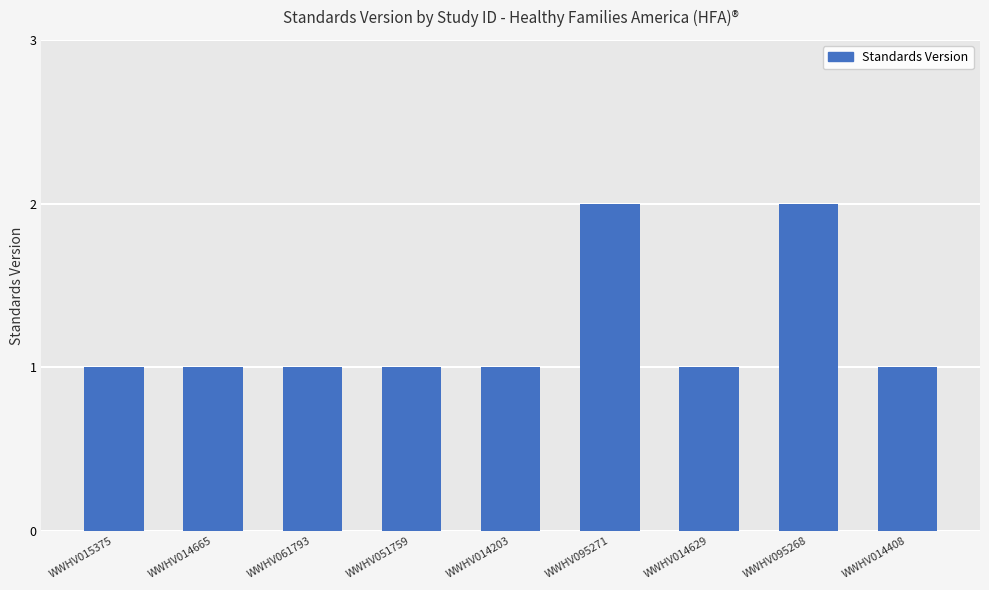

What is the label of the 8th bar from the left?

WWHV095268